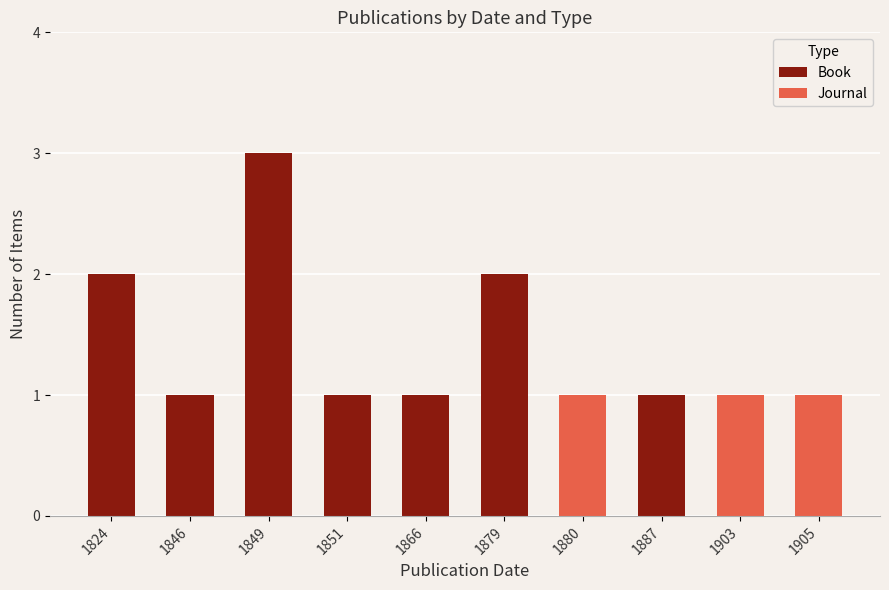

Does the chart contain stacked bars?

Yes